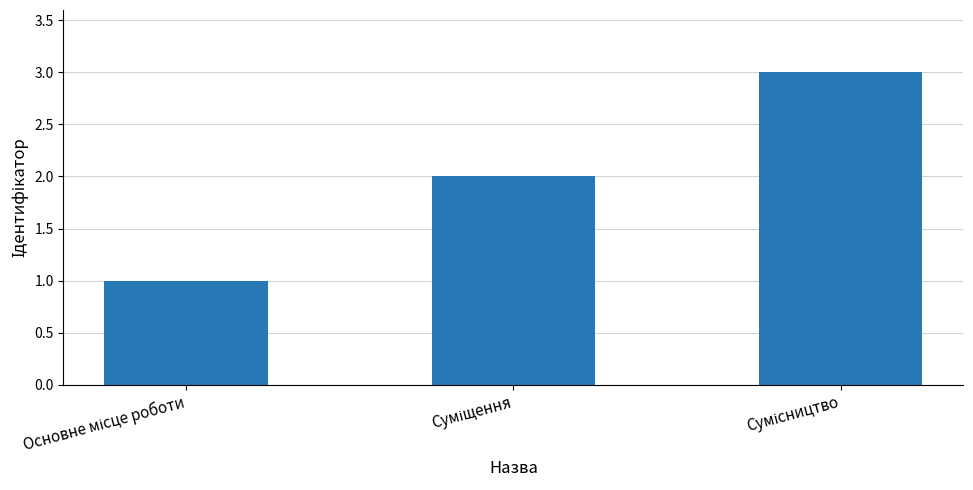

What is the greatest value displayed?

3